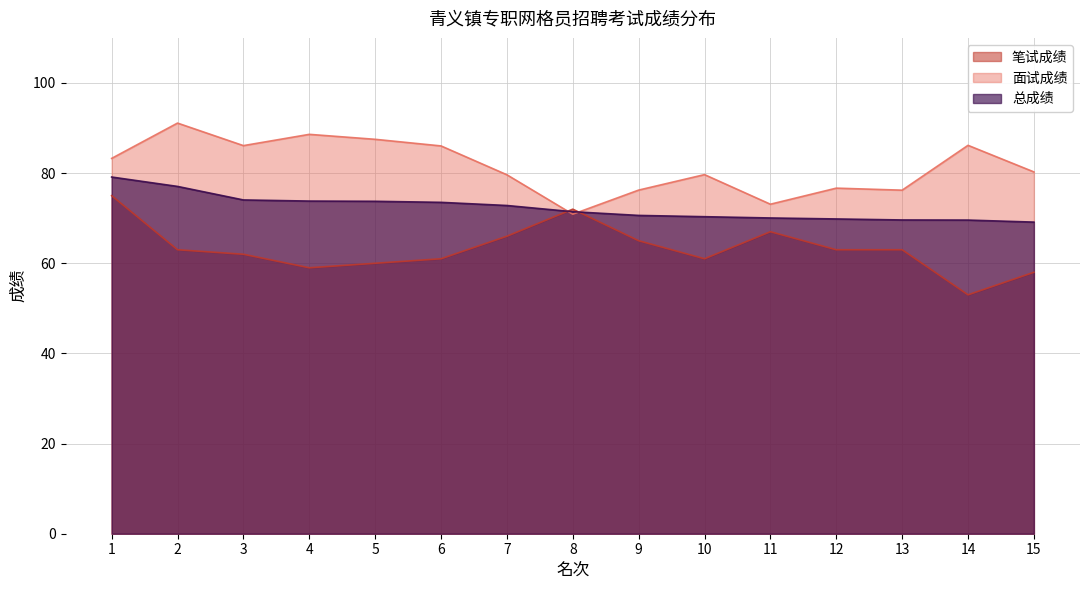

What are all the series names shown in the legend?

笔试成绩, 面试成绩, 总成绩